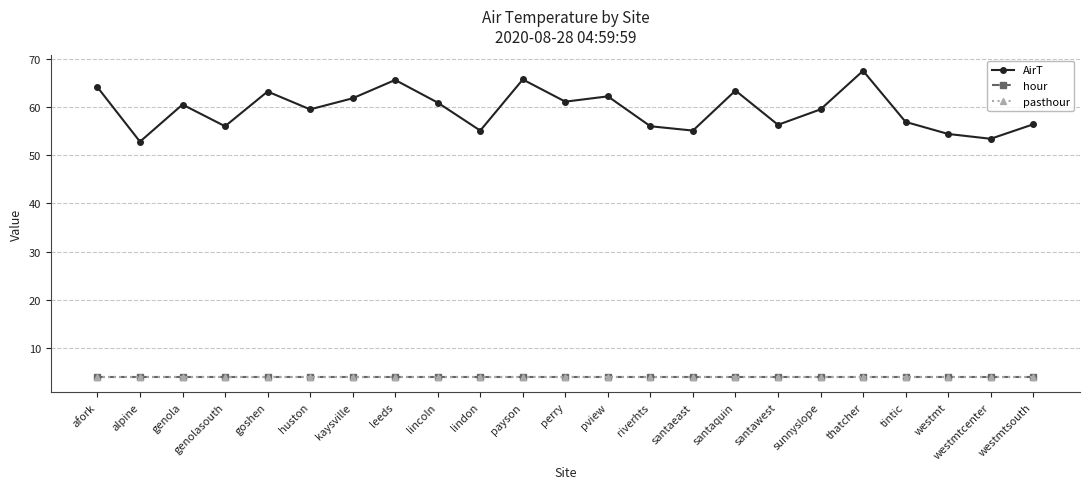

Which series has the largest range (max minus min)?

AirT